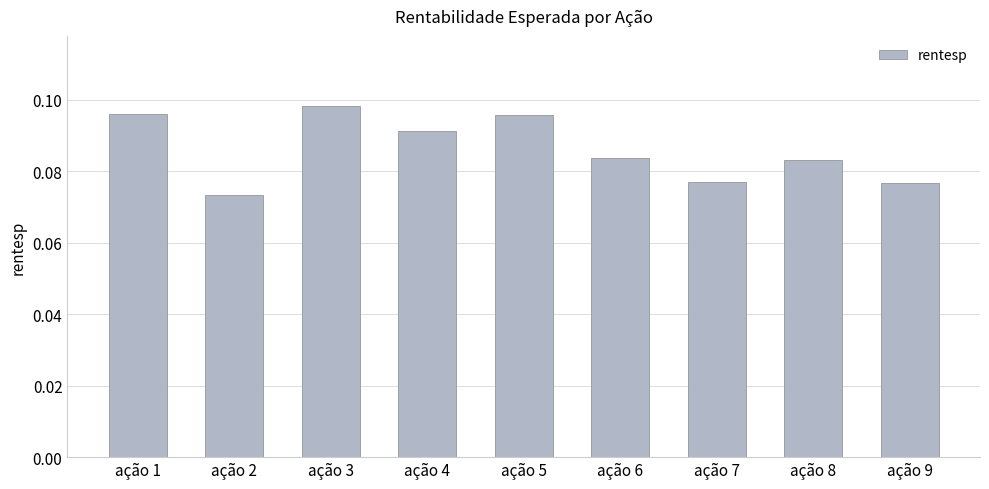

Which category has the highest value across all series?

ação 3